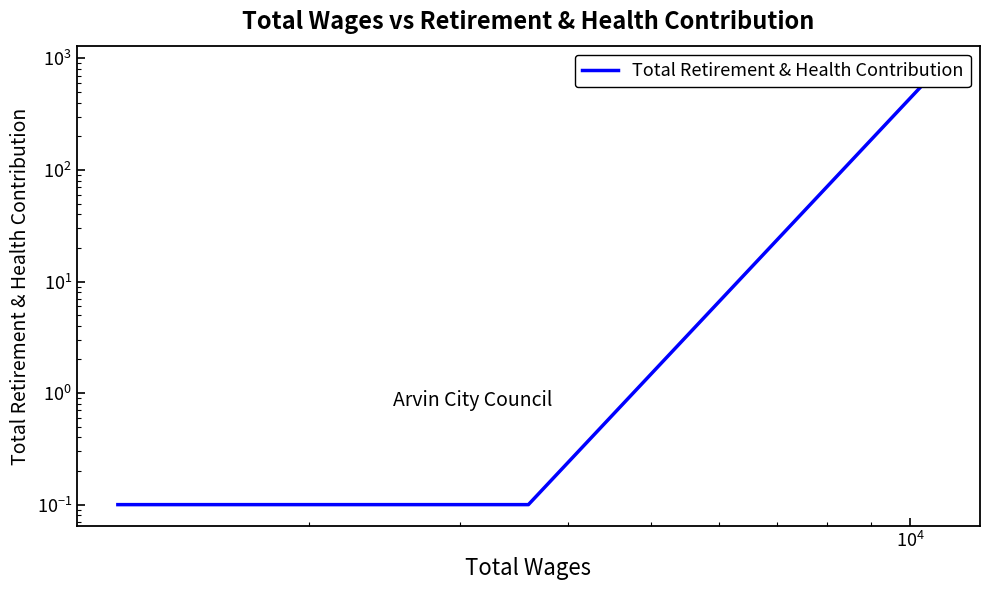

Does the chart display data point markers on the line(s)?

No